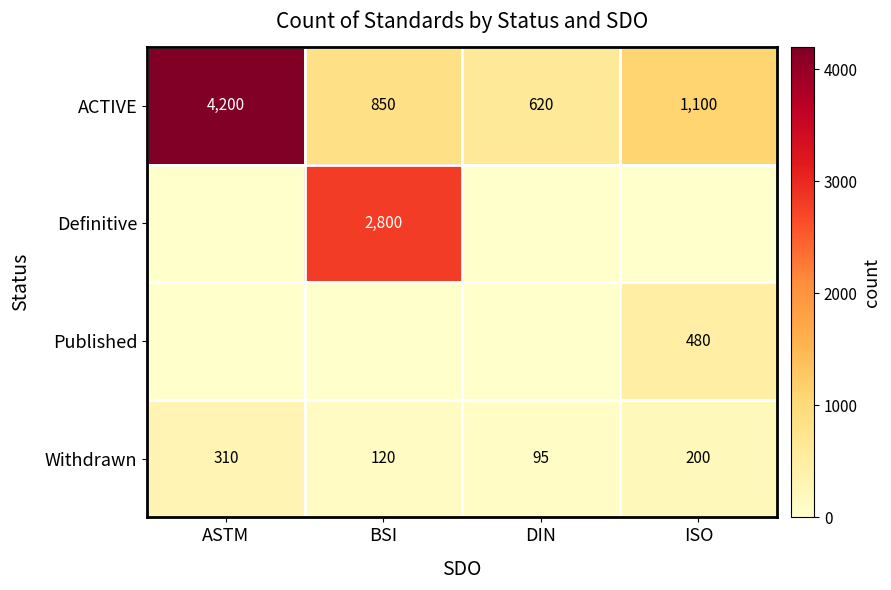

Rank the categories by Withdrawn value from lowest to highest.

DIN, BSI, ISO, ASTM